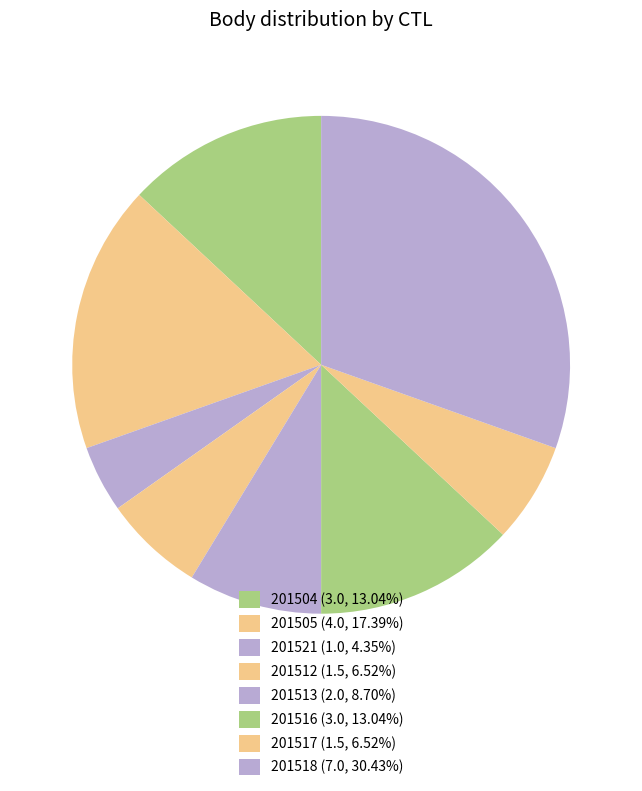

To the nearest percent, what portion does 201505 represent?

17%